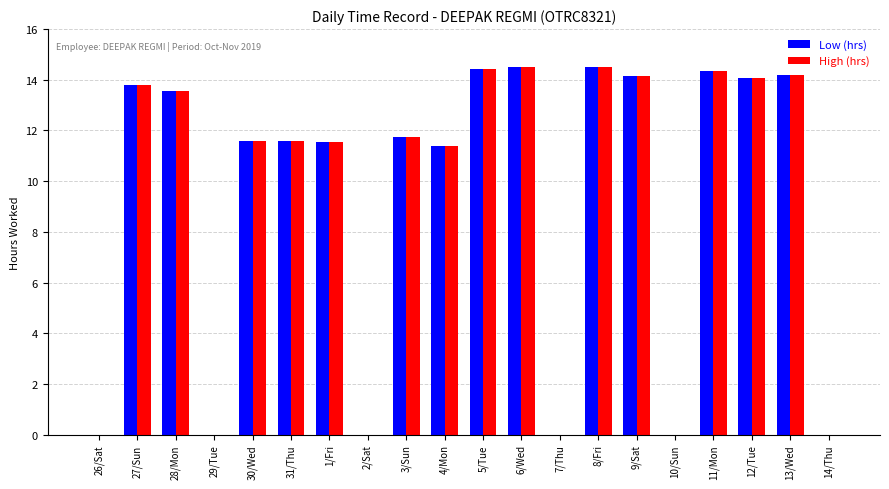

True or false: High (hrs) has a value of 11.7 at 3/Sun.

True